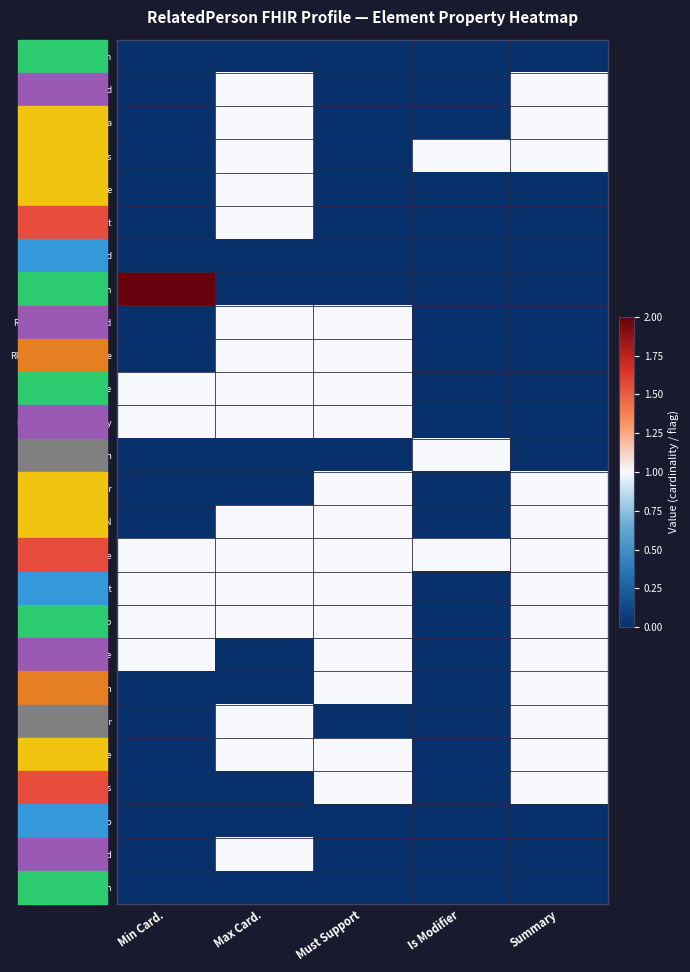

Reading left to right, transcribe all the data shown in this chart.

RelatedPerson: Min Card.=0	Max Card.=0	Must Support=0	Is Modifier=0	Summary=0
RP.id: Min Card.=0	Max Card.=1	Must Support=0	Is Modifier=0	Summary=1
RP.meta: Min Card.=0	Max Card.=1	Must Support=0	Is Modifier=0	Summary=1
RP.implicitRules: Min Card.=0	Max Card.=1	Must Support=0	Is Modifier=1	Summary=1
RP.language: Min Card.=0	Max Card.=1	Must Support=0	Is Modifier=0	Summary=0
RP.text: Min Card.=0	Max Card.=1	Must Support=0	Is Modifier=0	Summary=0
RP.contained: Min Card.=0	Max Card.=0	Must Support=0	Is Modifier=0	Summary=0
RP.extension: Min Card.=2	Max Card.=0	Must Support=0	Is Modifier=0	Summary=0
RP.extension:deceased: Min Card.=0	Max Card.=1	Must Support=1	Is Modifier=0	Summary=0
RP.extension:birthPlace: Min Card.=0	Max Card.=1	Must Support=1	Is Modifier=0	Summary=0
RP.extension:race: Min Card.=1	Max Card.=1	Must Support=1	Is Modifier=0	Summary=0
RP.extension:ethnicity: Min Card.=1	Max Card.=1	Must Support=1	Is Modifier=0	Summary=0
RP.modifierExtension: Min Card.=0	Max Card.=0	Must Support=0	Is Modifier=1	Summary=0
RP.identifier: Min Card.=0	Max Card.=0	Must Support=1	Is Modifier=0	Summary=1
RP.identifier:SSN: Min Card.=0	Max Card.=1	Must Support=1	Is Modifier=0	Summary=1
RP.active: Min Card.=1	Max Card.=1	Must Support=1	Is Modifier=1	Summary=1
RP.patient: Min Card.=1	Max Card.=1	Must Support=1	Is Modifier=0	Summary=1
RP.relationship: Min Card.=1	Max Card.=1	Must Support=1	Is Modifier=0	Summary=1
RP.name: Min Card.=1	Max Card.=0	Must Support=1	Is Modifier=0	Summary=1
RP.telecom: Min Card.=0	Max Card.=0	Must Support=1	Is Modifier=0	Summary=1
RP.gender: Min Card.=0	Max Card.=1	Must Support=0	Is Modifier=0	Summary=1
RP.birthDate: Min Card.=0	Max Card.=1	Must Support=1	Is Modifier=0	Summary=1
RP.address: Min Card.=0	Max Card.=0	Must Support=1	Is Modifier=0	Summary=1
RP.photo: Min Card.=0	Max Card.=0	Must Support=0	Is Modifier=0	Summary=0
RP.period: Min Card.=0	Max Card.=1	Must Support=0	Is Modifier=0	Summary=0
RP.communication: Min Card.=0	Max Card.=0	Must Support=0	Is Modifier=0	Summary=0